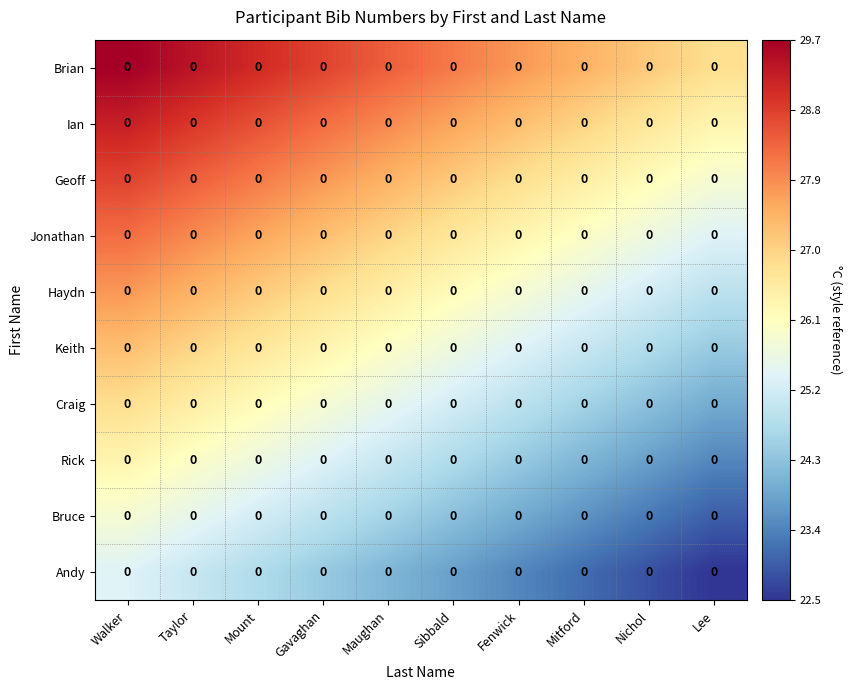

Where does the Haydn series first go above 26?

Walker